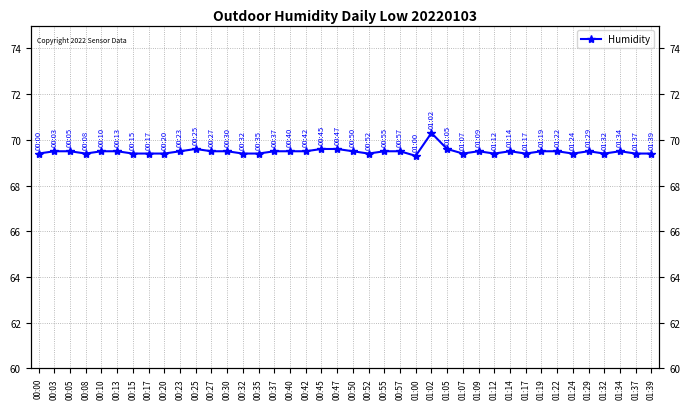

What is the change in value from 00:10 to 01:24?

-0.1